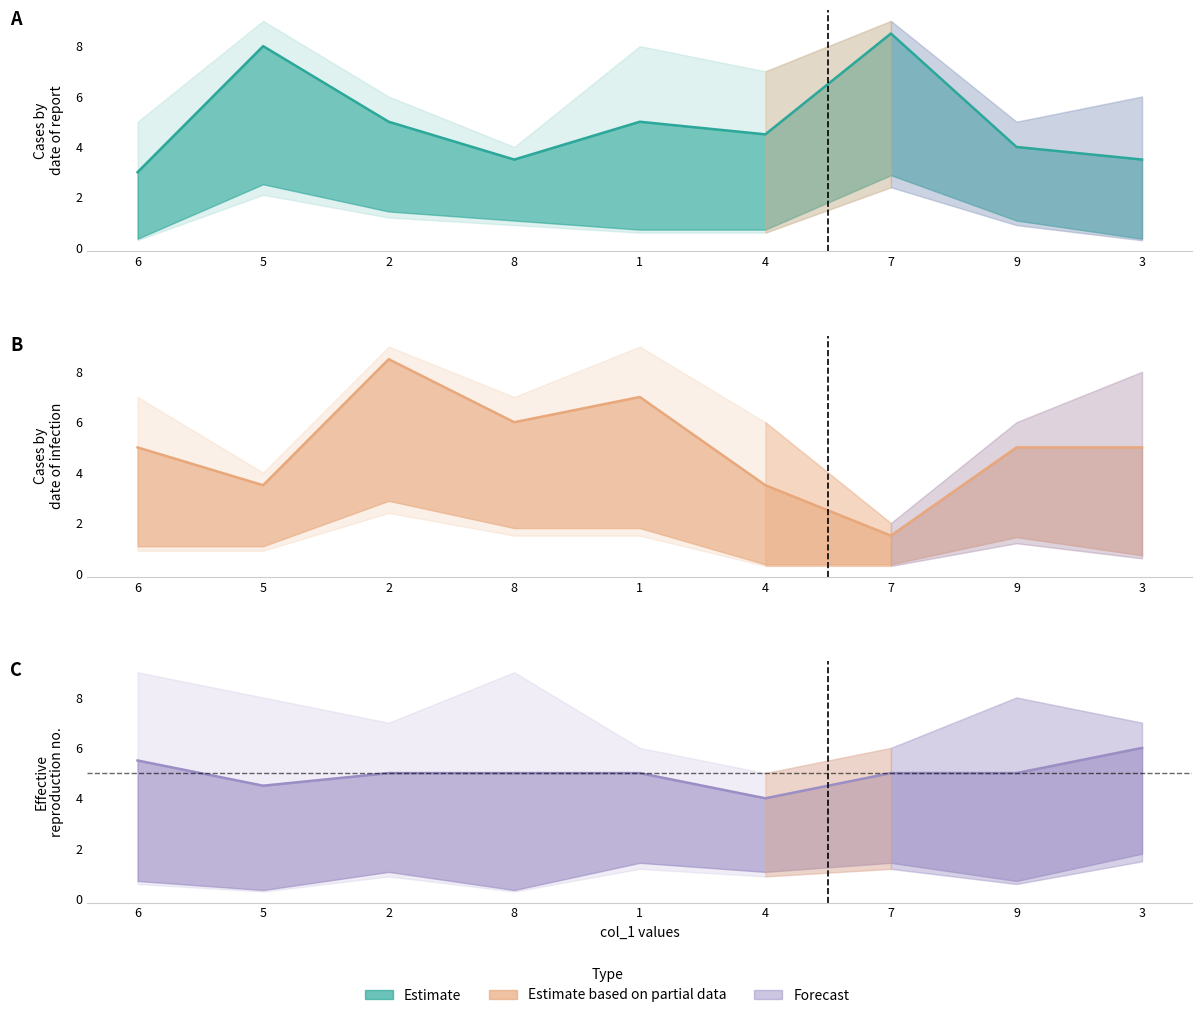

What is the value of the 7th point from the left?

5.0